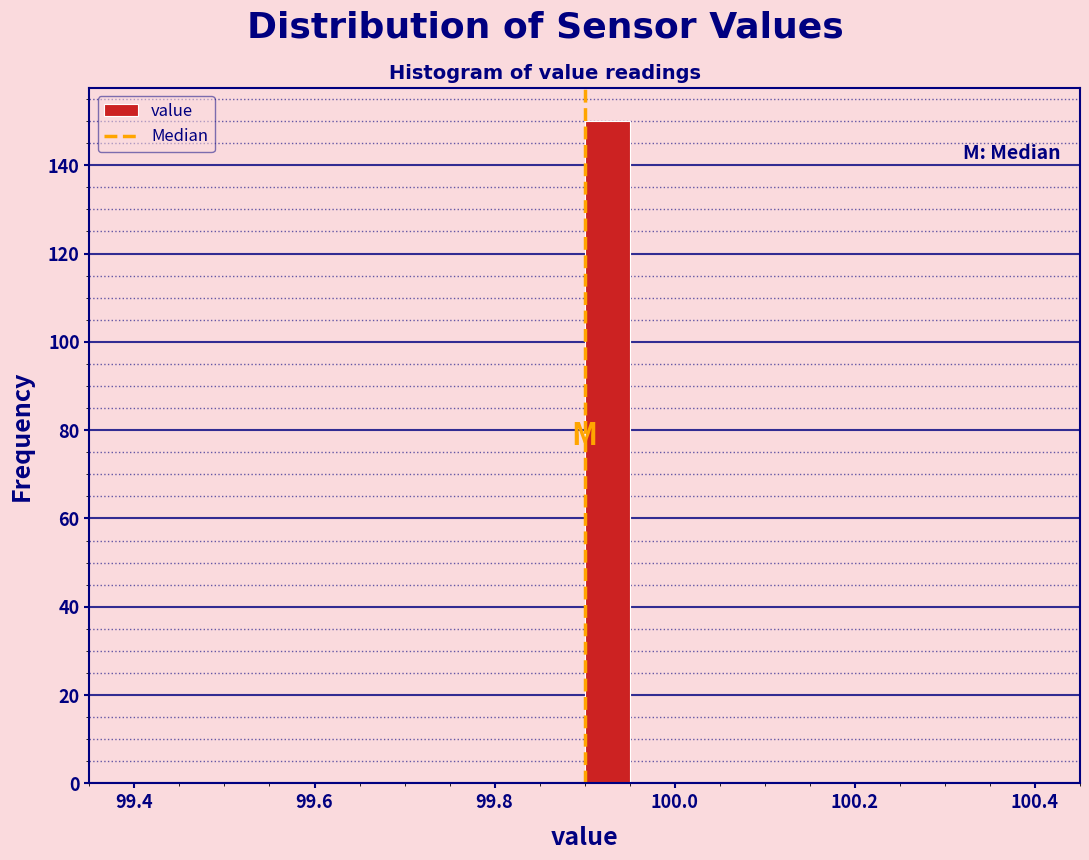

Around what value on the x-axis is the tallest bar? Give the approximate position of its centre, as read against the axis.

99.92